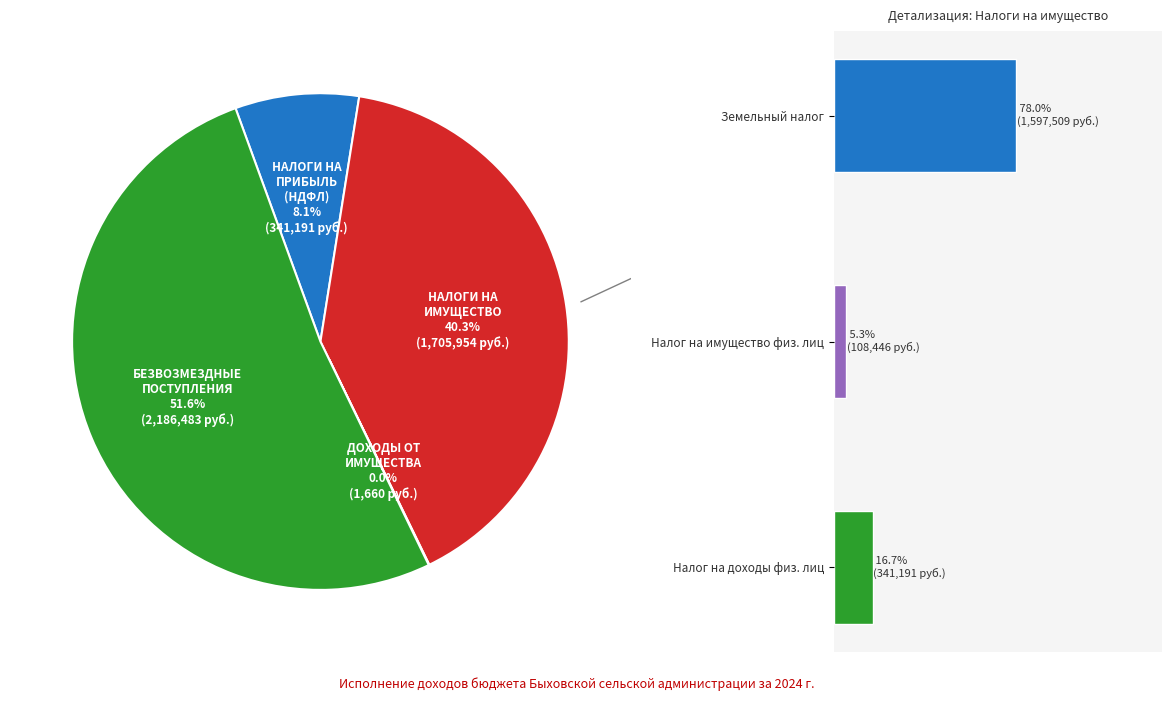

The НАЛОГИ НА ПРИБЫЛЬ, ДОХОДЫ slice represents 1% of the pie. True or false?

False